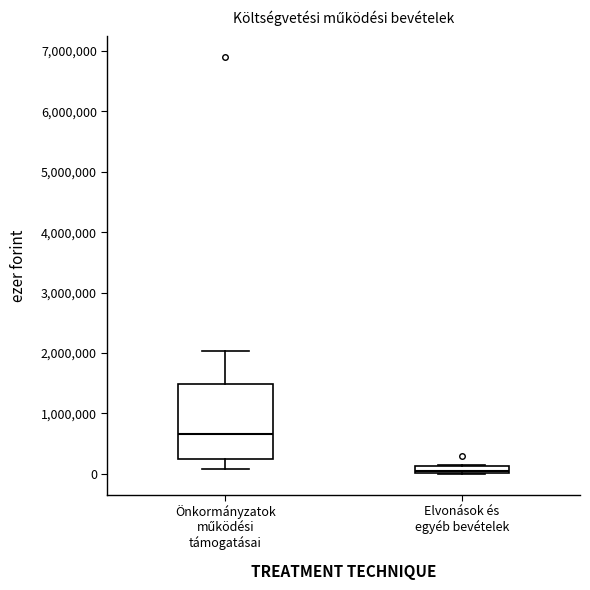

Which box is the tallest, from its lower edge to its upper edge?

Önkormányzatok működési támogatásai